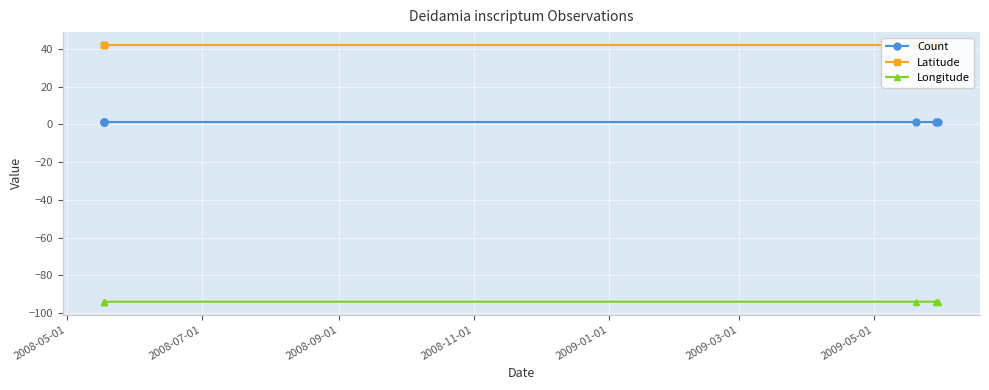

Reading left to right, extract all data points from this chart.

Count: 1.0	1.0	1.0	1.0	1.0	1.0
Latitude: 42.0	42.0	42.0	42.0	42.0	42.0
Longitude: -94.0	-94.0	-94.0	-94.0	-94.0	-94.0